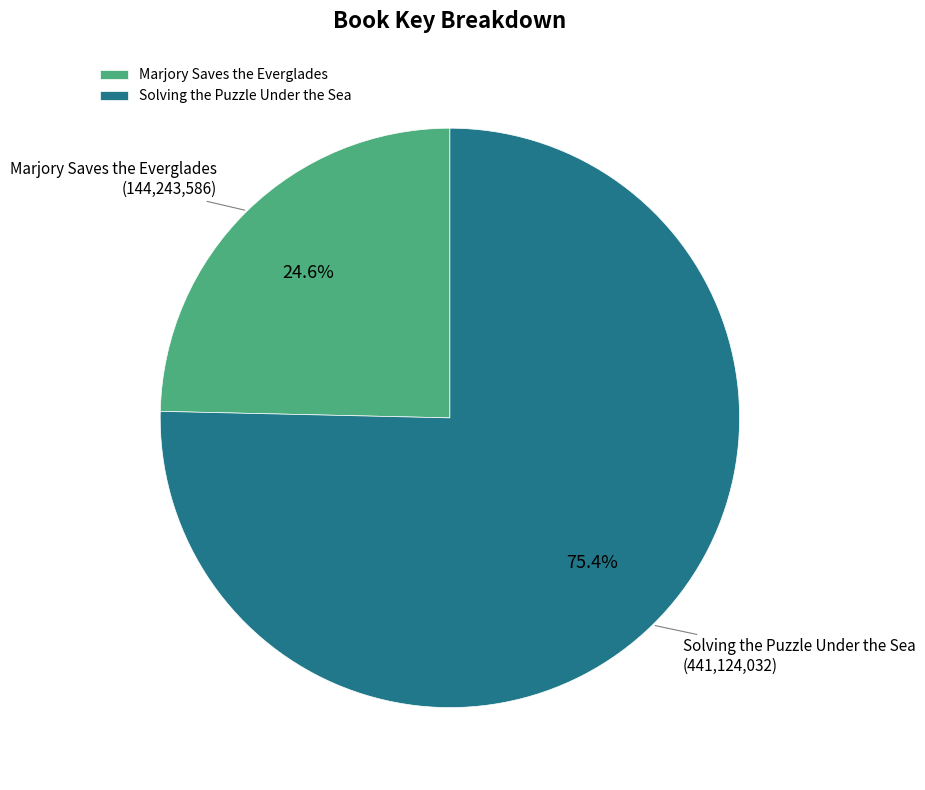

Combined, what portion of the pie is Solving the Puzzle Under the Sea and Marjory Saves the Everglades?

100.0%